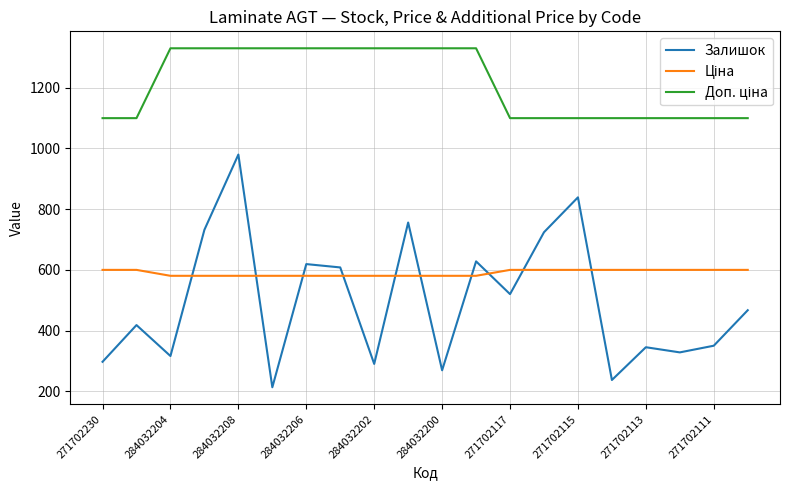

Which series has the largest range (max minus min)?

Залишок